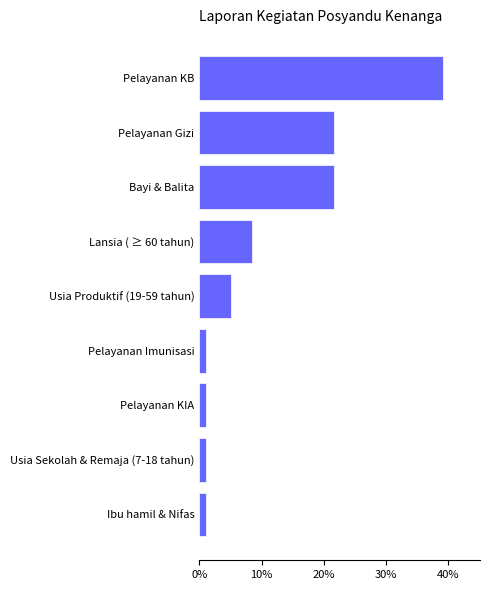

Approximately how many times larger is the value at Lansia ( ≥ 60 tahun) compared to Usia Produktif (19-59 tahun)?

1.7